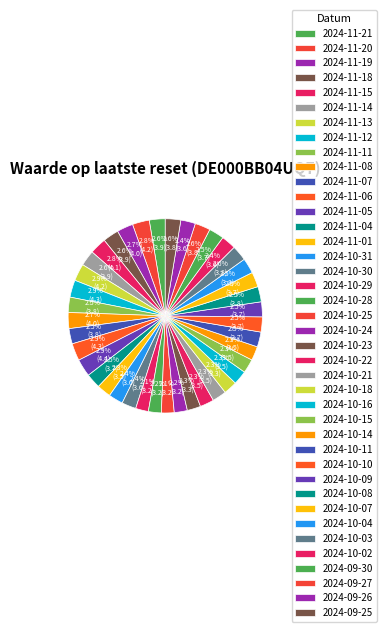

True or false: 2024-11-14 accounts for 3% of the total.

True